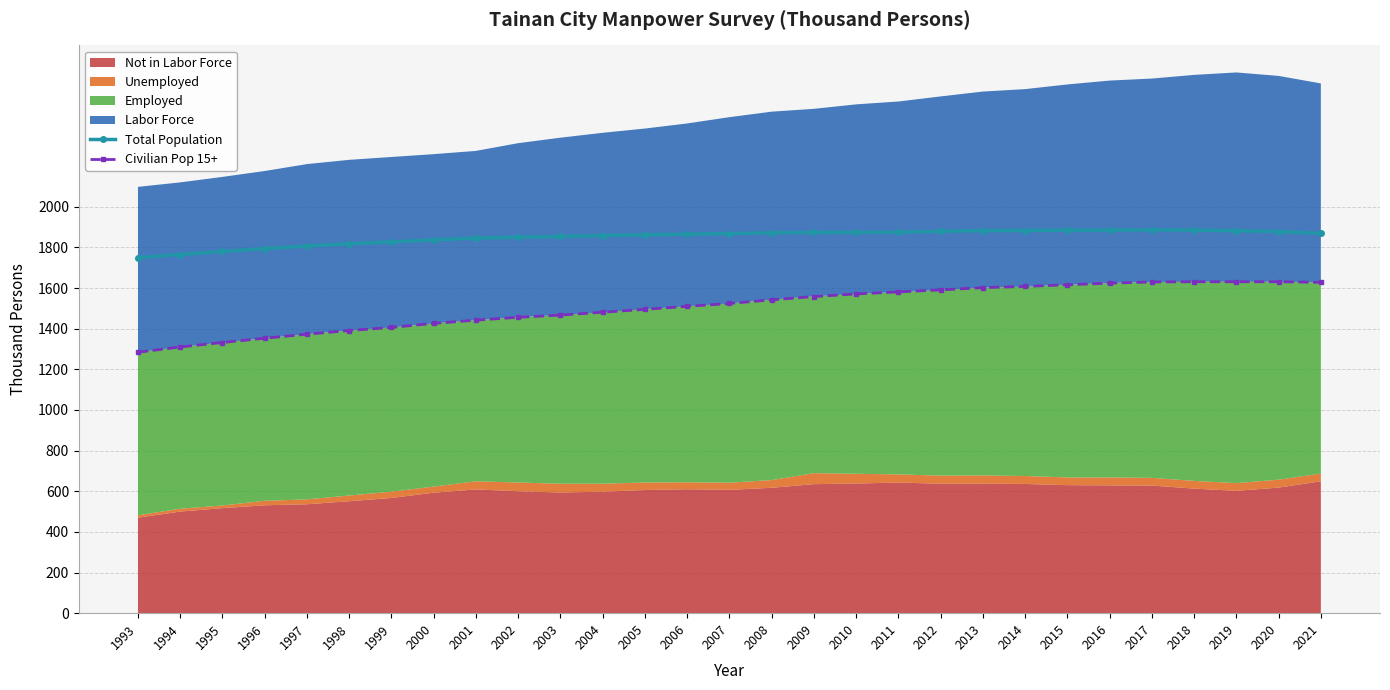

How many values in the Civilian Pop 15+ series are below 1524?

14